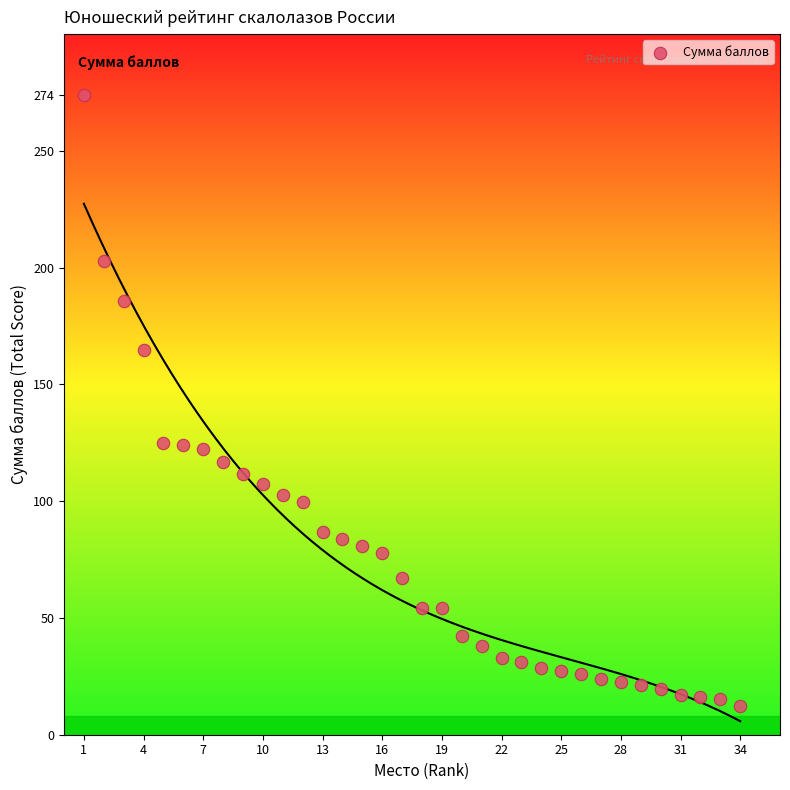

What is the range of Y values (max minus min)?

261.8